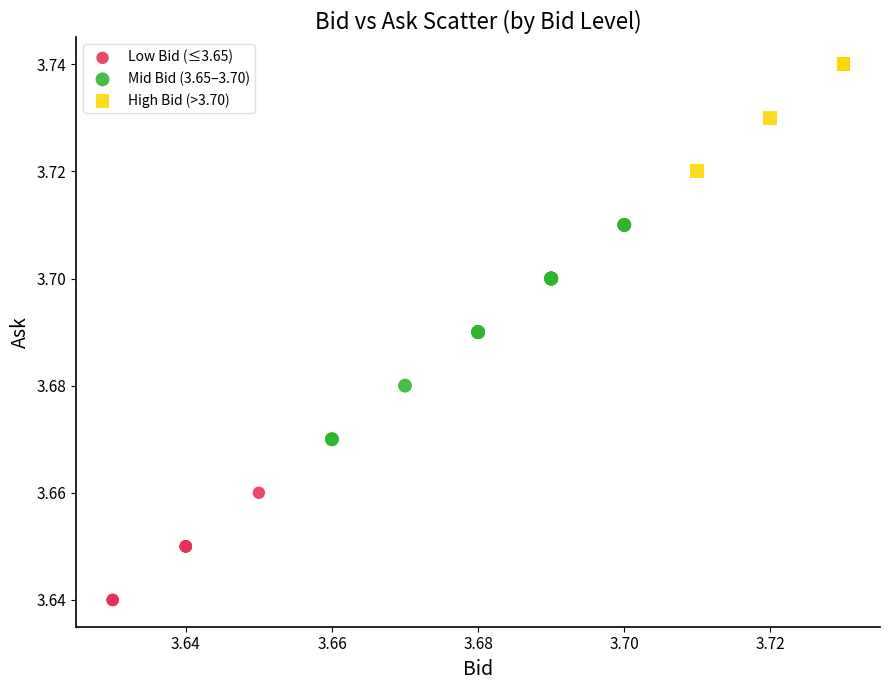

Which series has the largest Y range (max minus min)?

Mid Bid (3.65–3.70)